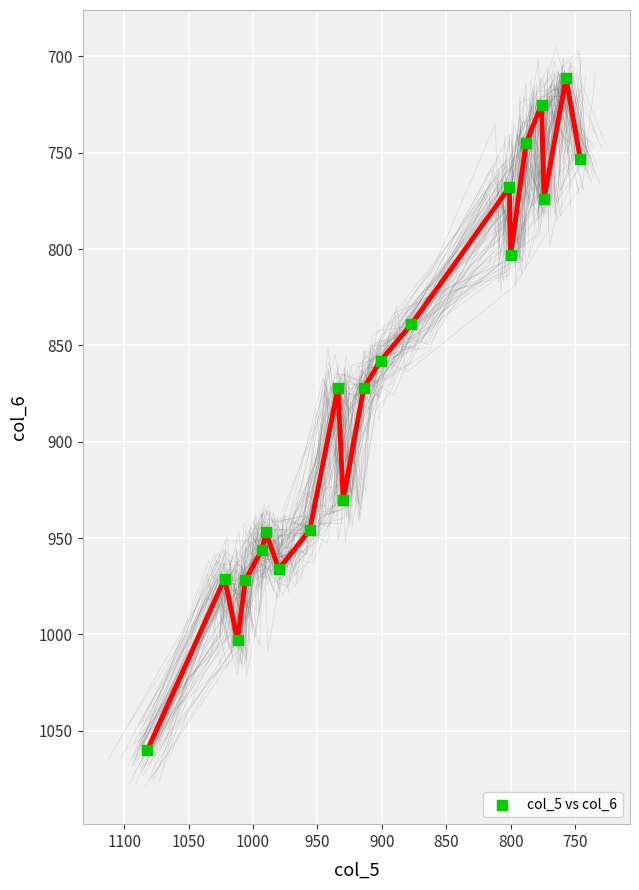

What is the range of Y values (max minus min)?

349